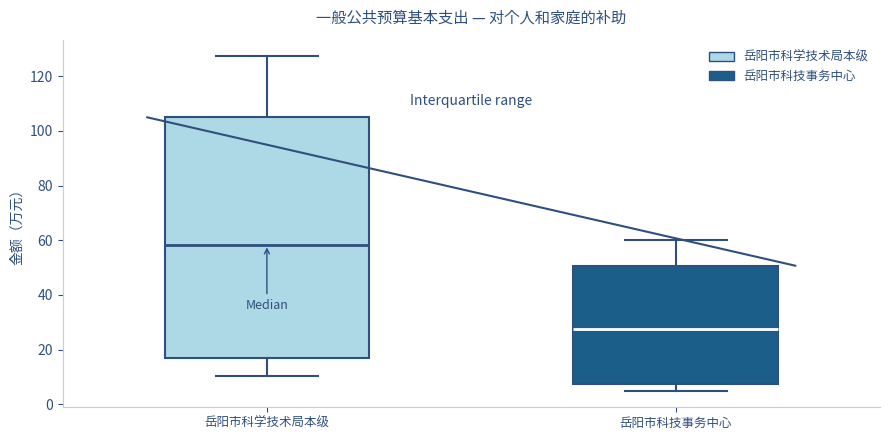

Where does the median line of the box for 岳阳市科技事务中心 sit on the y-axis? The values are not printed on the chart, so give them approximately, as read against the axis.

28